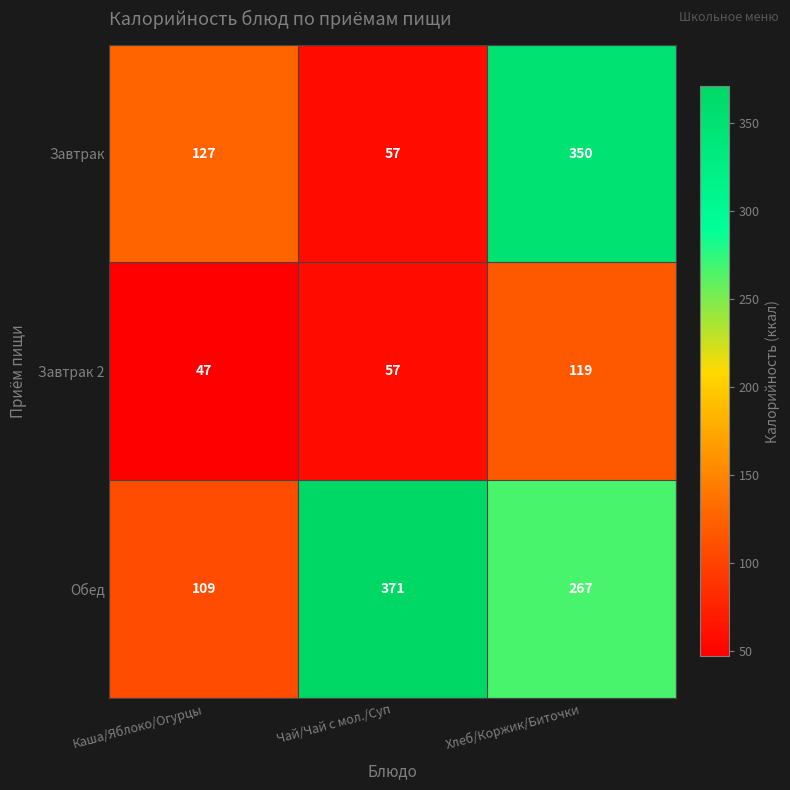

What is the maximum value shown in the chart?

371